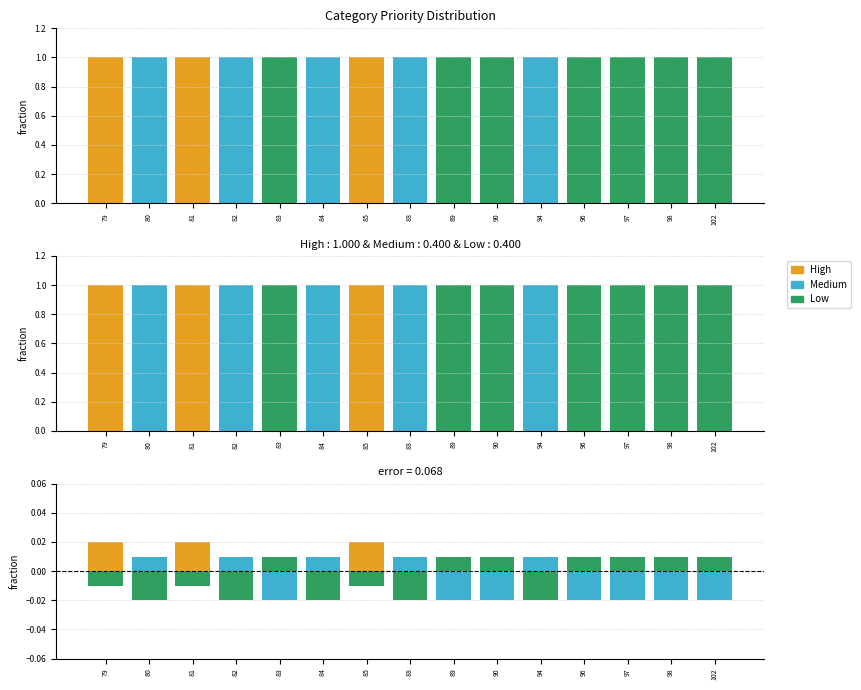

What is the sum of all Low values?

-0.1